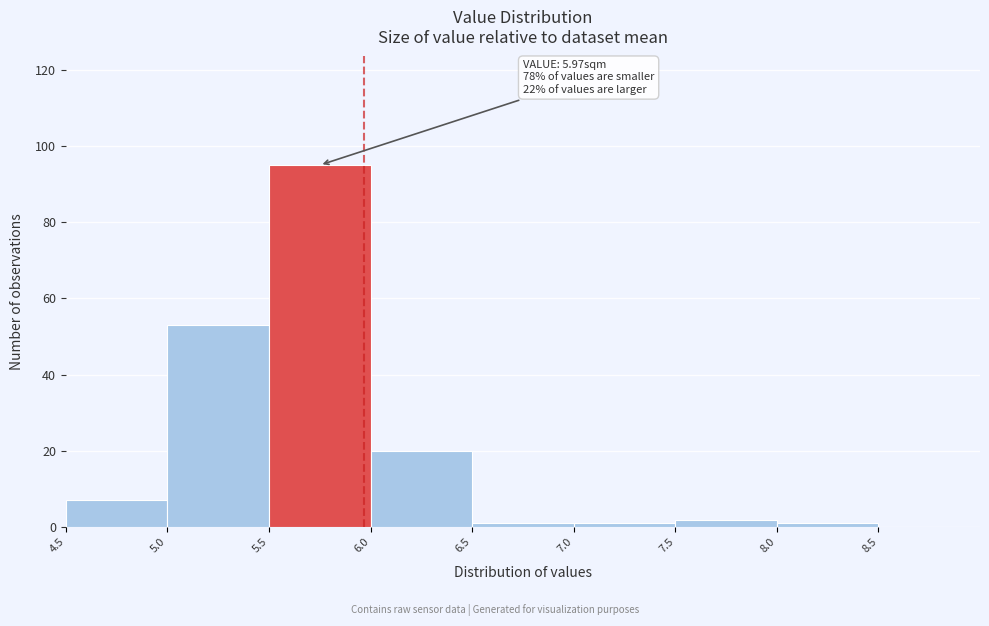

Over which range of the x-axis is the bar tallest?

5.5 to 6.0